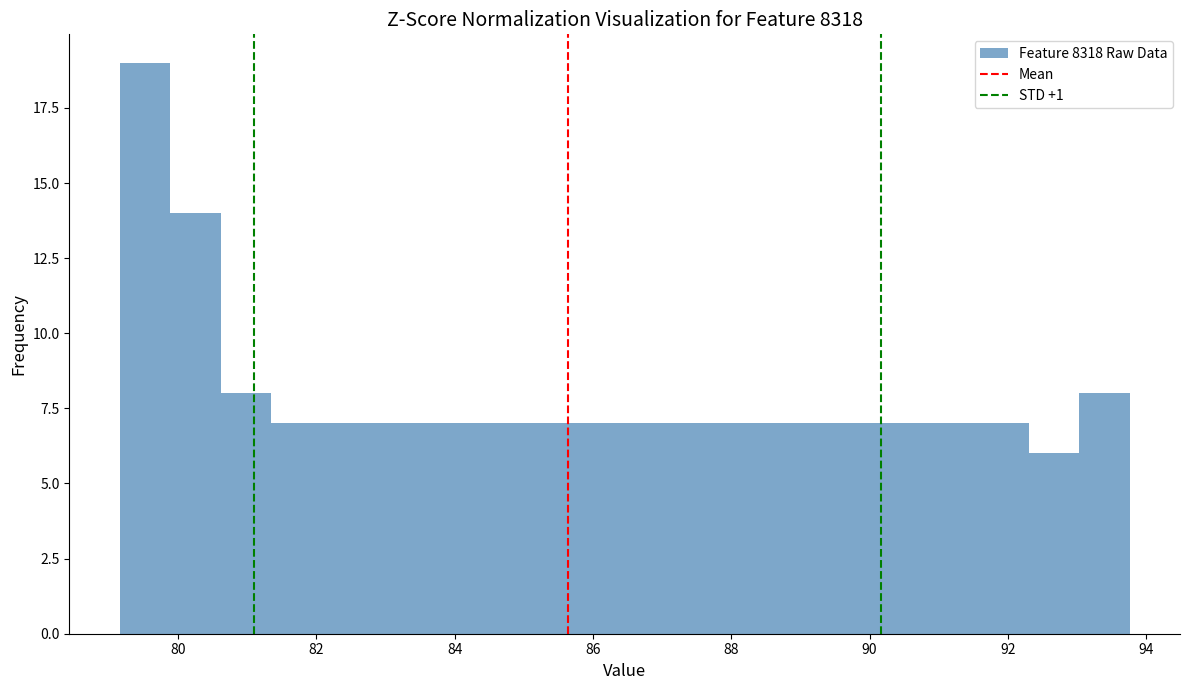

Around what value on the x-axis is the tallest bar? Give the approximate position of its centre, as read against the axis.

79.6